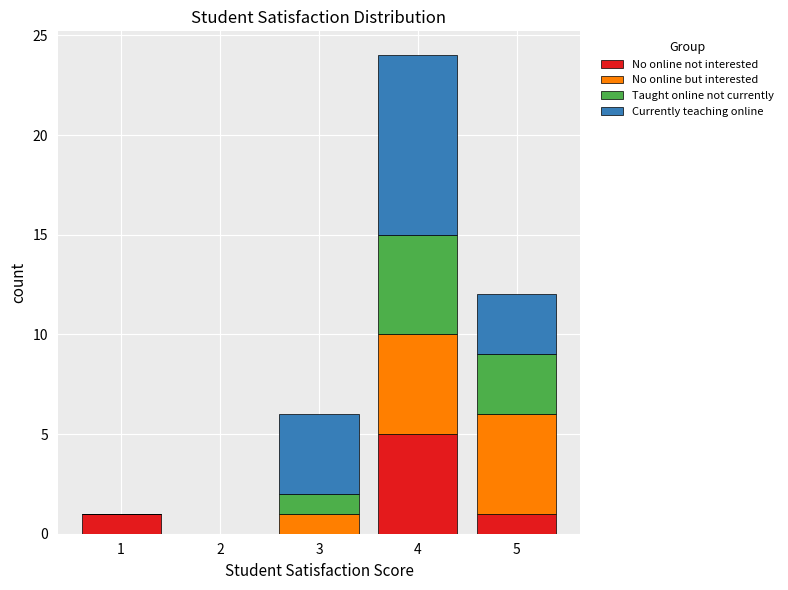

Which range on the x-axis has the tallest stacked bar (by total height)?

3.5 to 4.5